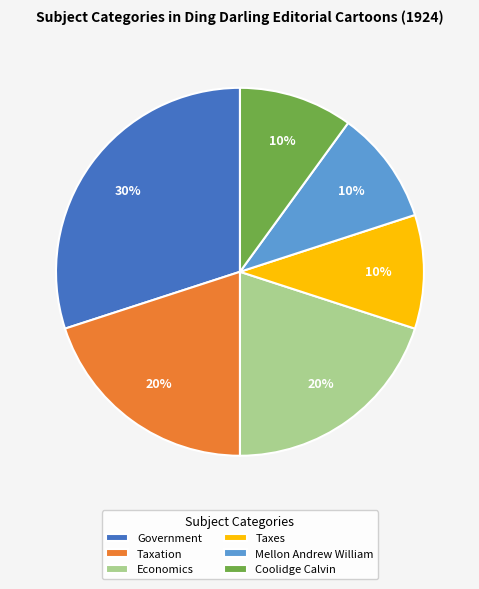

To the nearest percent, what is the average slice percentage?

17%